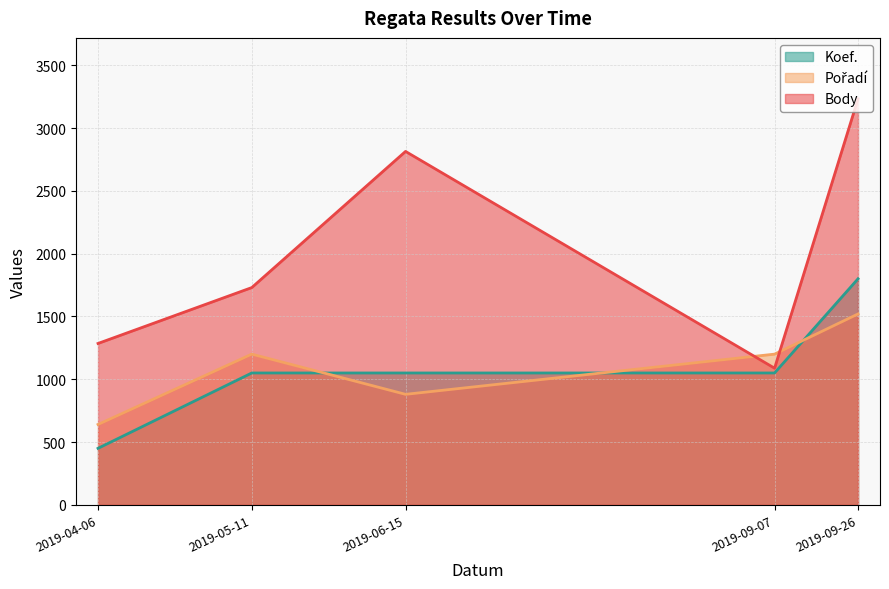

The value of Koef. at 2019-09-26 is 3069. True or false?

False